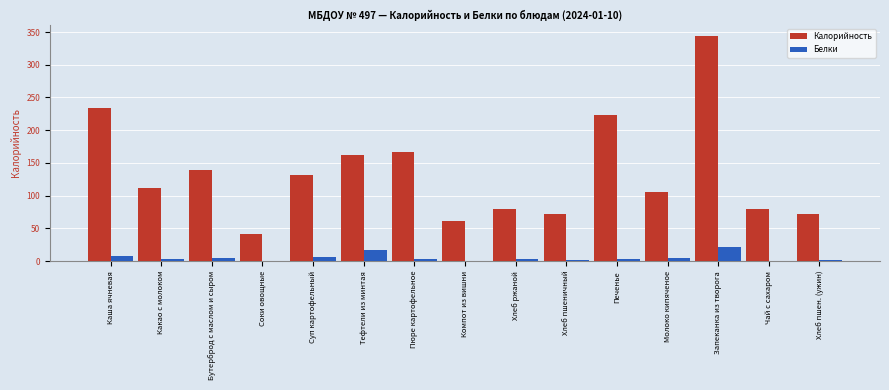

What is the greatest value displayed?

344.1